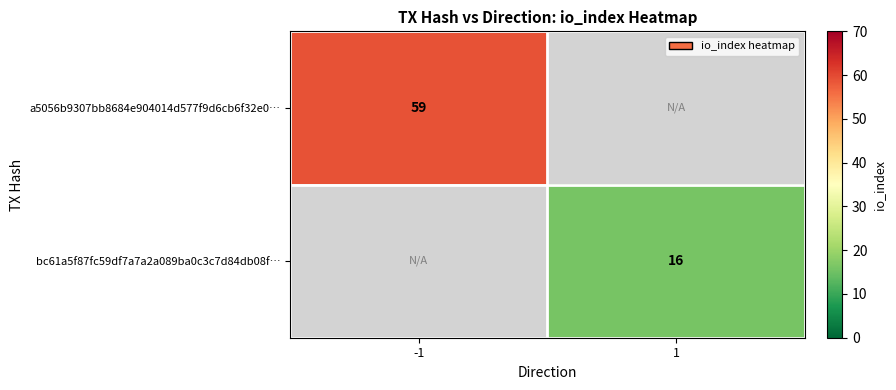

Is the value of a5056b9307bb8684e904014d577f9d6cb6f32e0… at -1 greater than the value of bc61a5f87fc59df7a7a2a089ba0c3c7d84db08f… at 1?

Yes